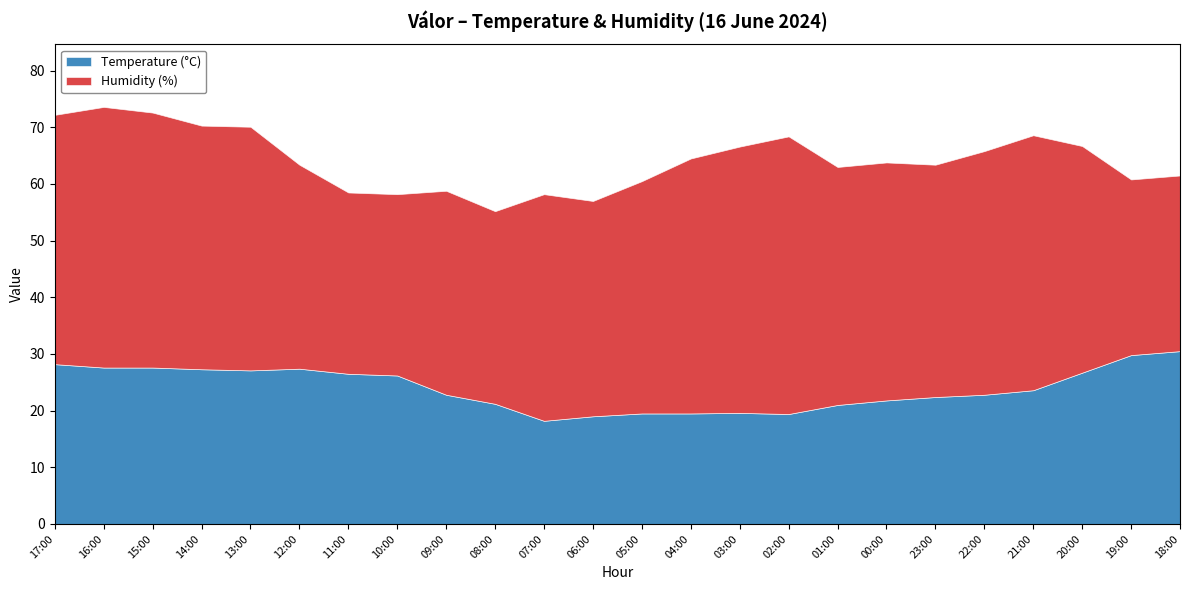

At which category is the sum across all series the highest?

16:00